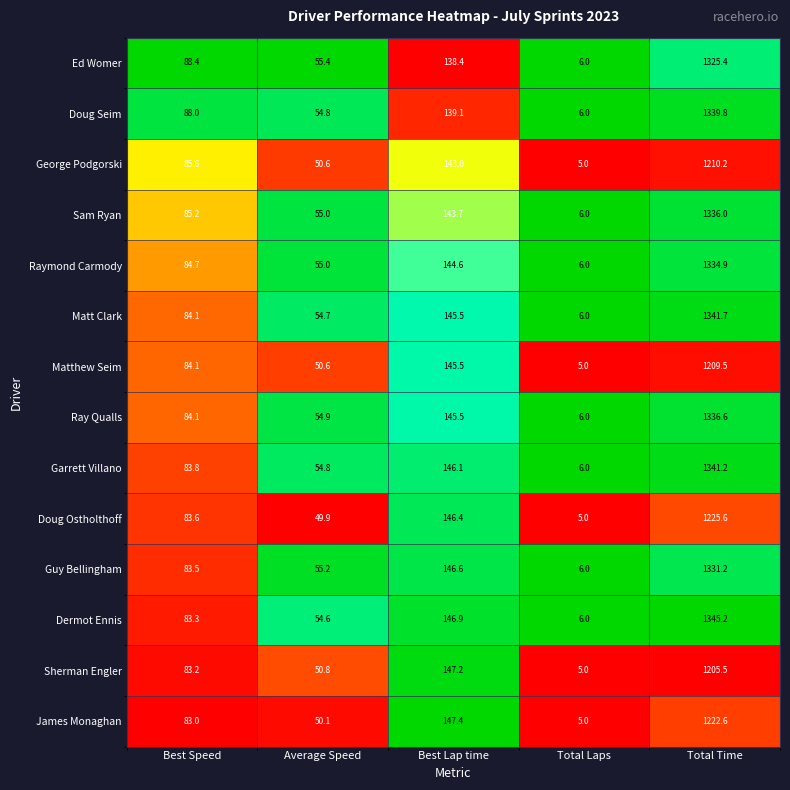

At Total Time, list the series in order from largest to smallest.

Dermot Ennis, Matt Clark, Garrett Villano, Doug Seim, Ray Qualls, Sam Ryan, Raymond Carmody, Guy Bellingham, Ed Womer, Doug Ostholthoff, James Monaghan, George Podgorski, Matthew Seim, Sherman Engler